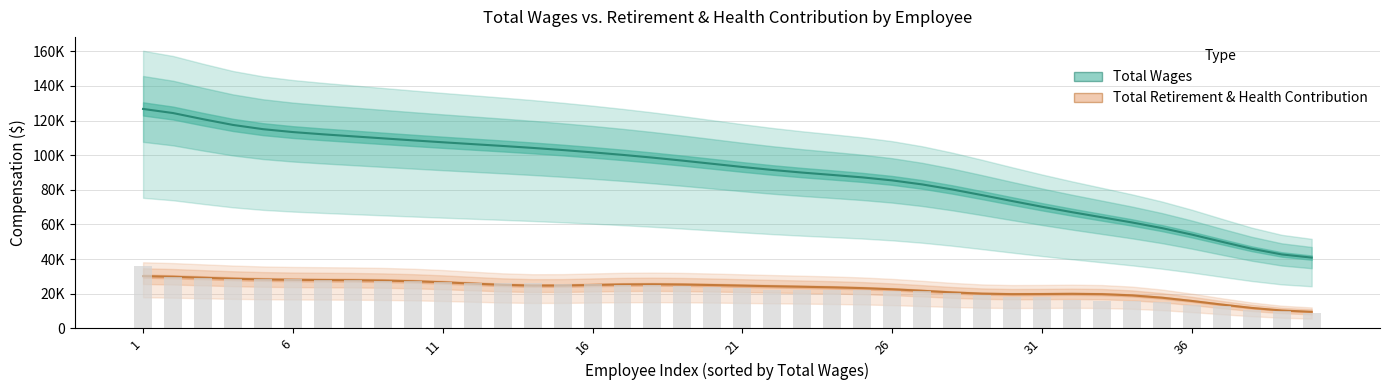

At which category does the chart reach its peak across all series?

1